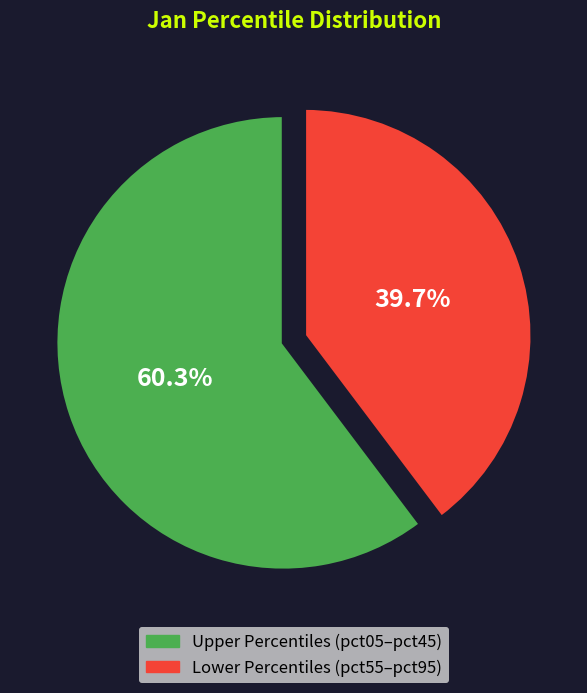

Rank the categories by value from highest to lowest.

Upper Percentiles (pct05–pct45), Lower Percentiles (pct55–pct95)